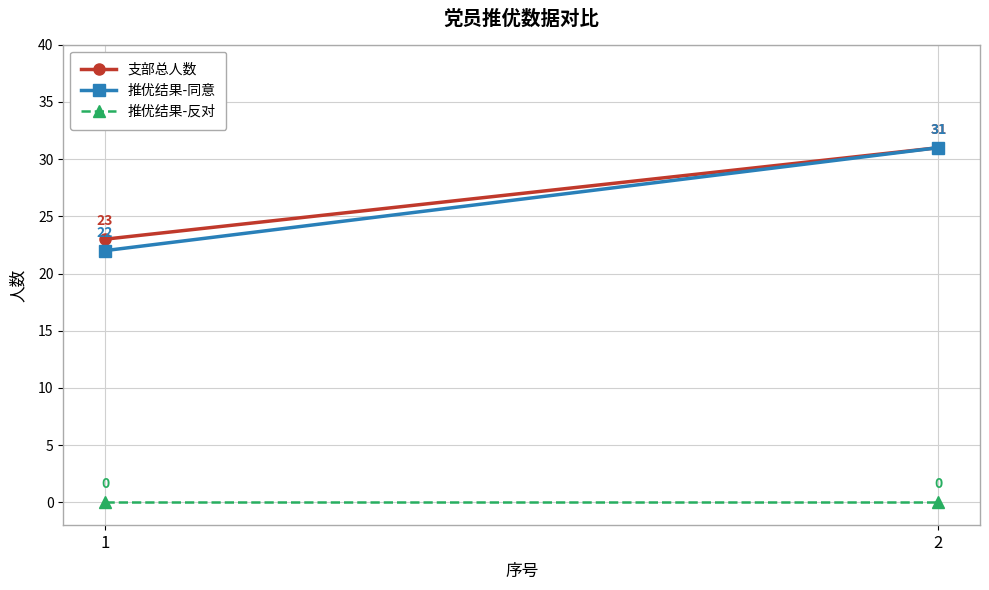

Which category has the lowest value in the 推优结果-反对 series?

1